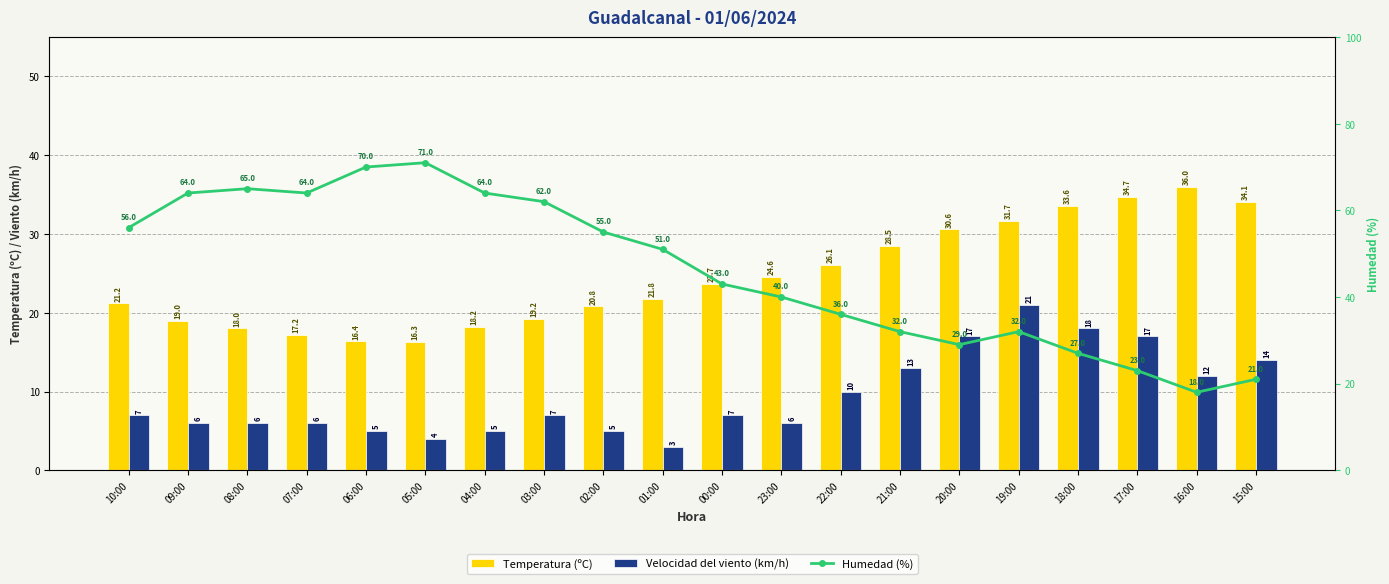

Reading left to right, what are all the values shown in this chart?

Temperatura (ºC): 10:00=21.2	09:00=19.0	08:00=18.0	07:00=17.2	06:00=16.4	05:00=16.3	04:00=18.2	03:00=19.2	02:00=20.8	01:00=21.8	00:00=23.7	23:00=24.6	22:00=26.1	21:00=28.5	20:00=30.6	19:00=31.7	18:00=33.6	17:00=34.7	16:00=36.0	15:00=34.1
Velocidad del viento (km/h): 10:00=7.0	09:00=6.0	08:00=6.0	07:00=6.0	06:00=5.0	05:00=4.0	04:00=5.0	03:00=7.0	02:00=5.0	01:00=3.0	00:00=7.0	23:00=6.0	22:00=10.0	21:00=13.0	20:00=17.0	19:00=21.0	18:00=18.0	17:00=17.0	16:00=12.0	15:00=14.0
Humedad (%): 10:00=56.0	09:00=64.0	08:00=65.0	07:00=64.0	06:00=70.0	05:00=71.0	04:00=64.0	03:00=62.0	02:00=55.0	01:00=51.0	00:00=43.0	23:00=40.0	22:00=36.0	21:00=32.0	20:00=29.0	19:00=32.0	18:00=27.0	17:00=23.0	16:00=18.0	15:00=21.0